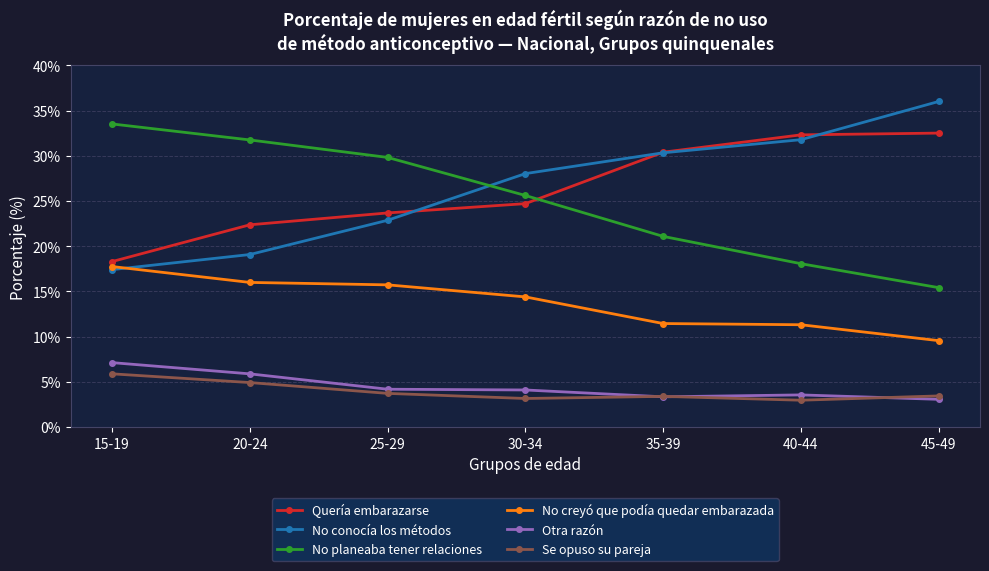

What is the value of the No creyó que podía quedar embarazada point at the 4th from the left?

14.4